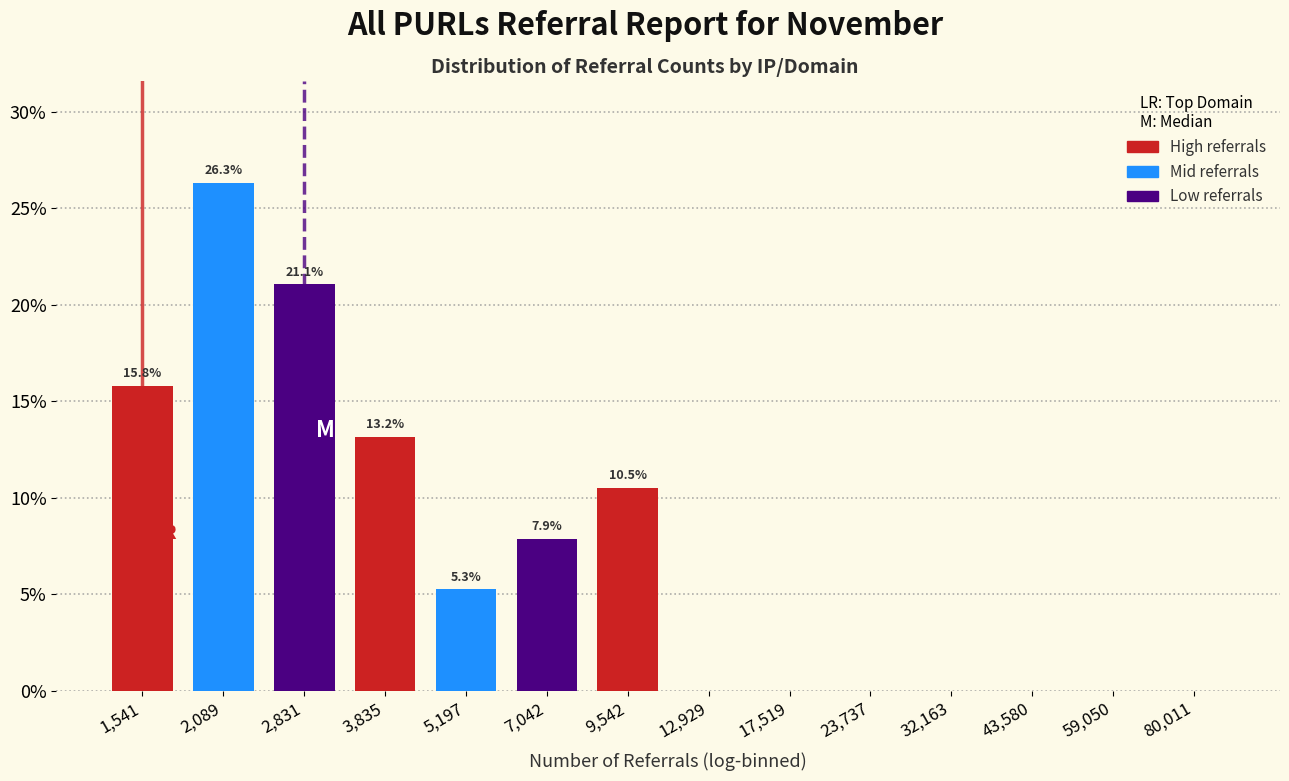

Reading right to left, extract all data points from this chart.

80,011=0.0	59,050=0.0	43,580=0.0	32,163=0.0	23,737=0.0	17,519=0.0	12,929=0.0	9,542=10.5	7,042=7.9	5,197=5.3	3,835=13.2	2,831=21.1	2,089=26.3	1,541=15.8